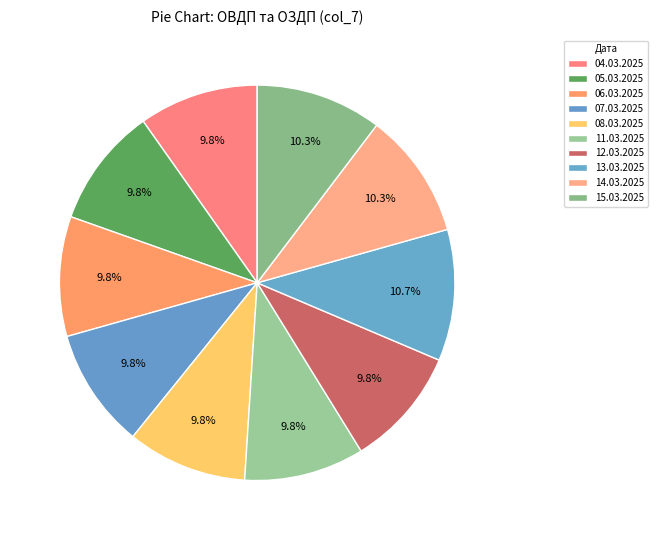

Combined, what portion of the pie is 07.03.2025 and 11.03.2025?

19.6%